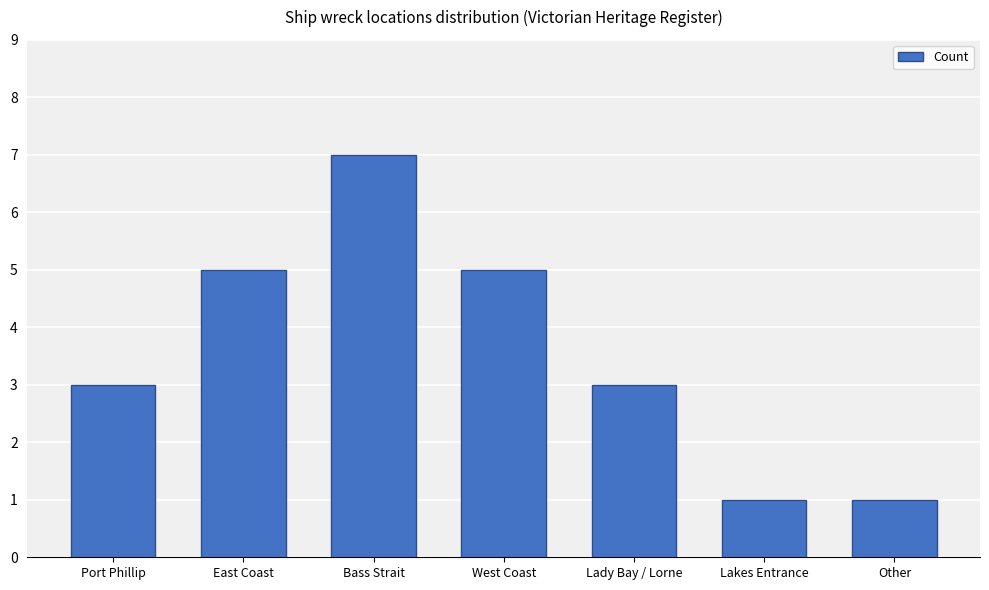

Approximately how many times larger is the value at Other compared to Bass Strait?

0.1